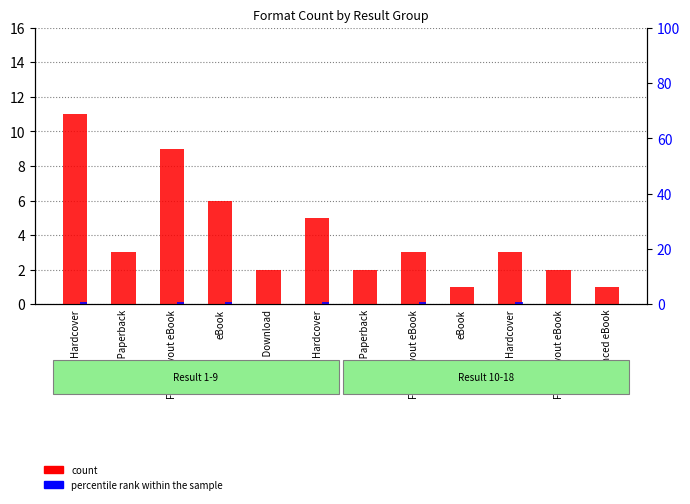

Count the percentile rank within the sample values in the range 0 to 1.

12